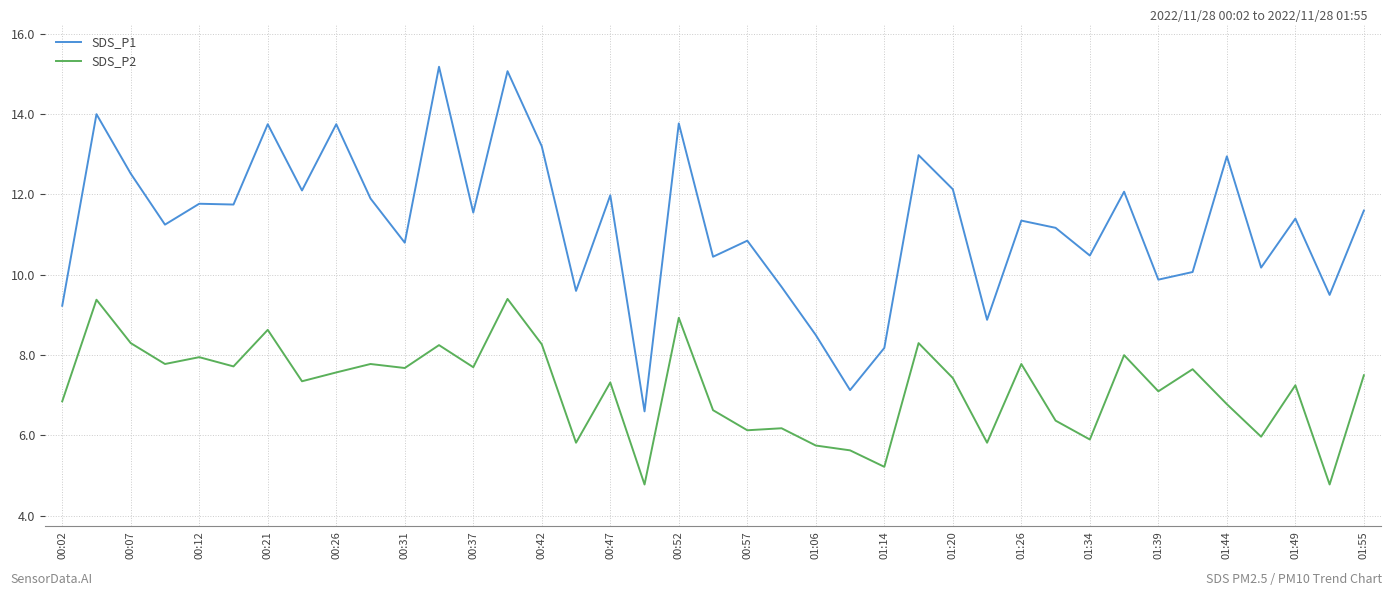

True or false: SDS_P2 and SDS_P1 cross at least once.

False